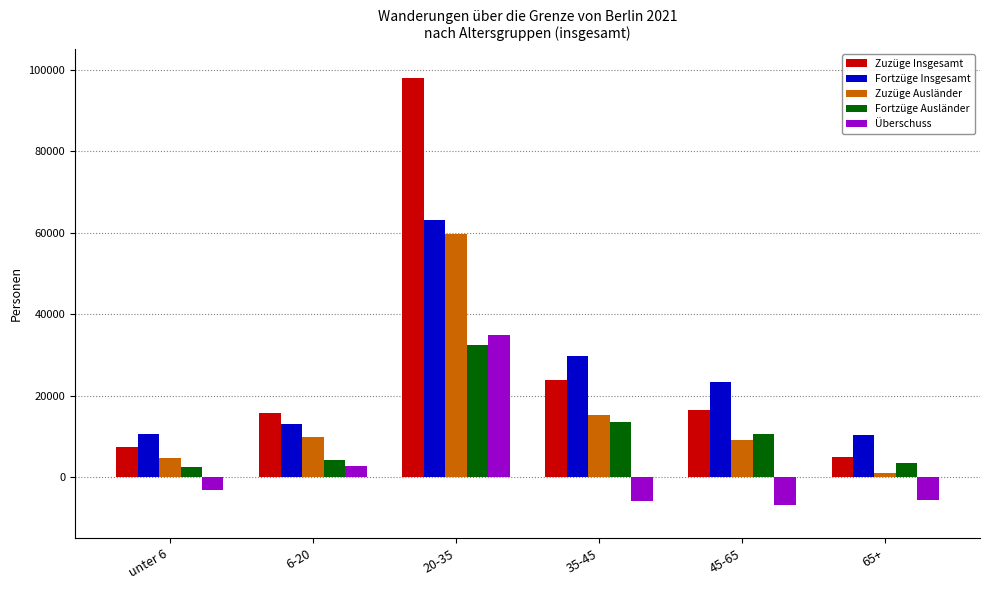

Which category has the highest value in the Fortzüge Ausländer series?

20-35